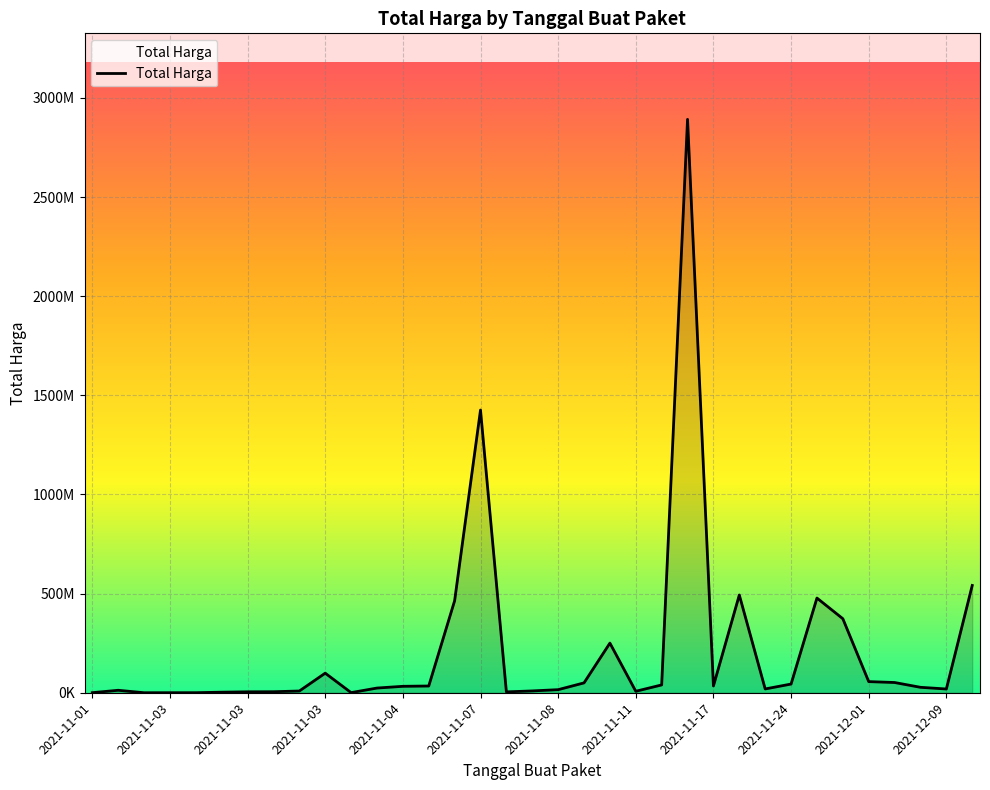

What is the minimum value shown in the chart?

78000